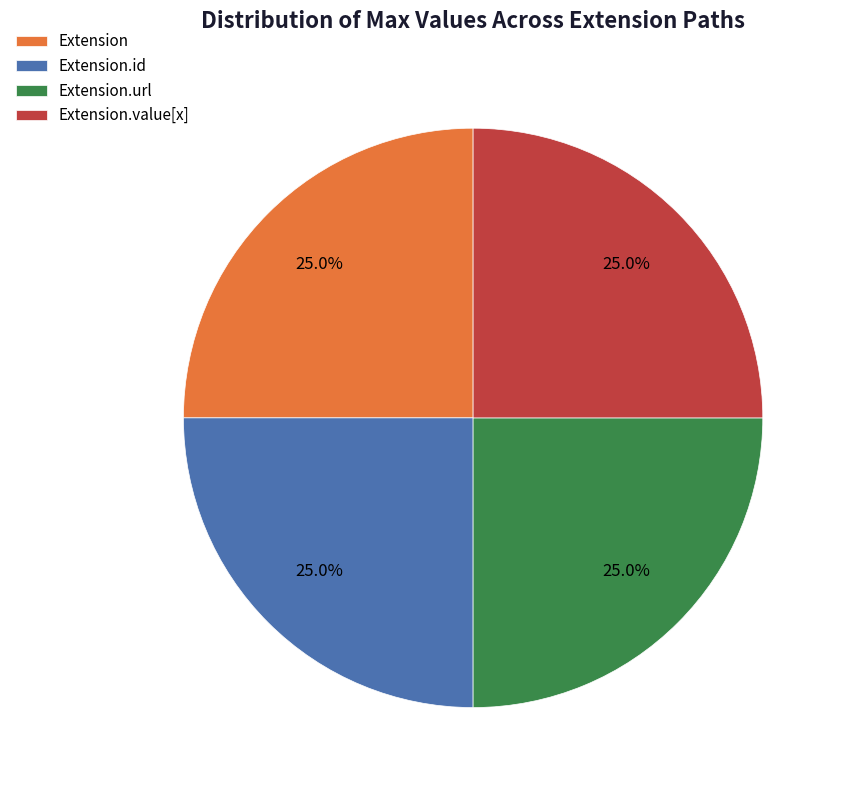

To the nearest percent, what is the difference between the largest and smallest slice percentages?

0%